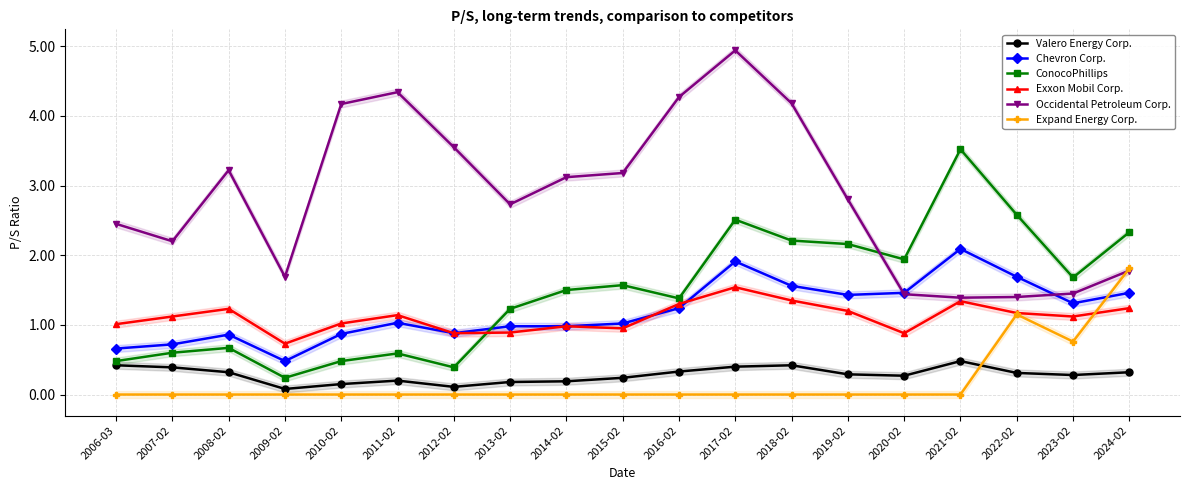

Does the chart have visible grid lines?

Yes